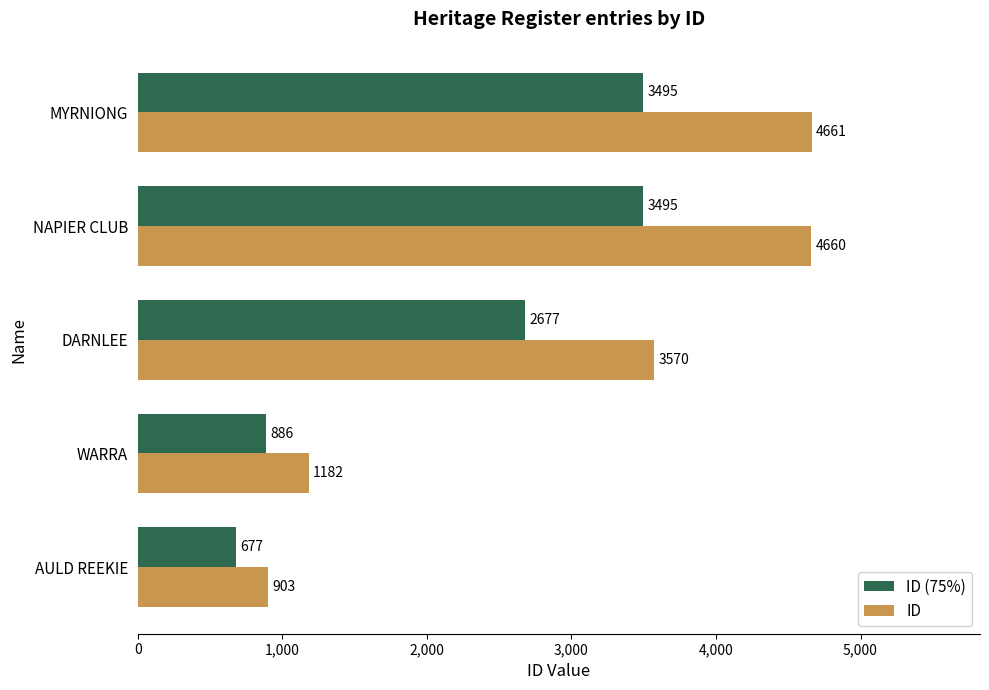

What is the minimum value for ID?

903